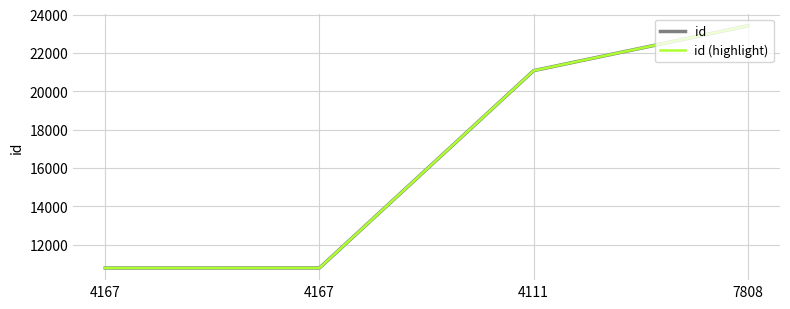

What is the total value across all series at 4167?

21560